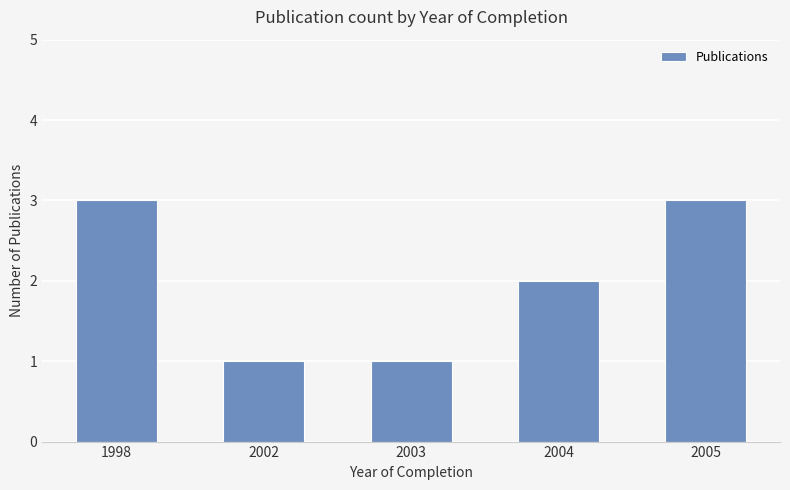

What is the difference between the maximum and second lowest values?

2